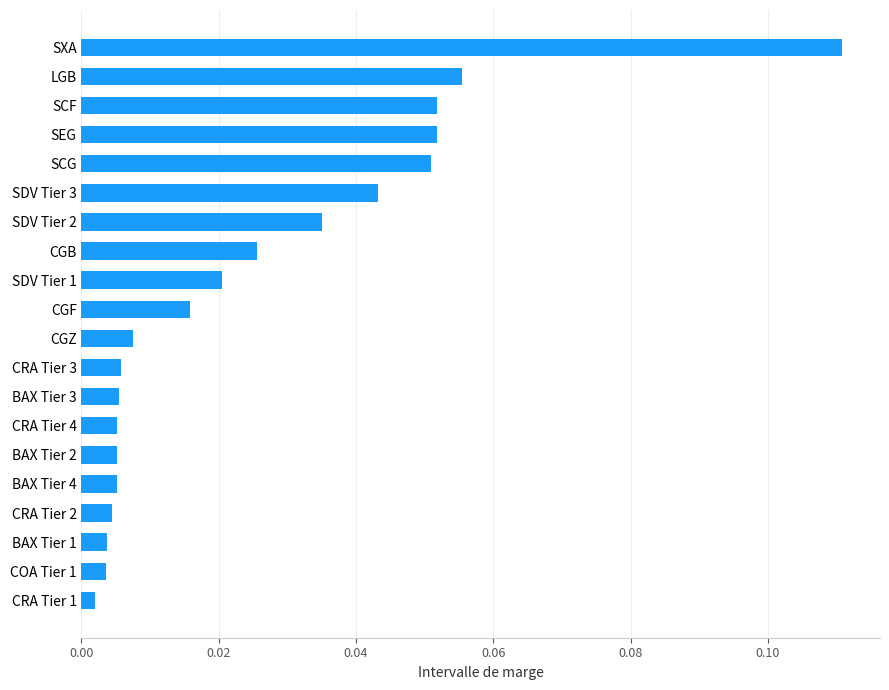

Which label corresponds to the largest value in the chart?

SXA